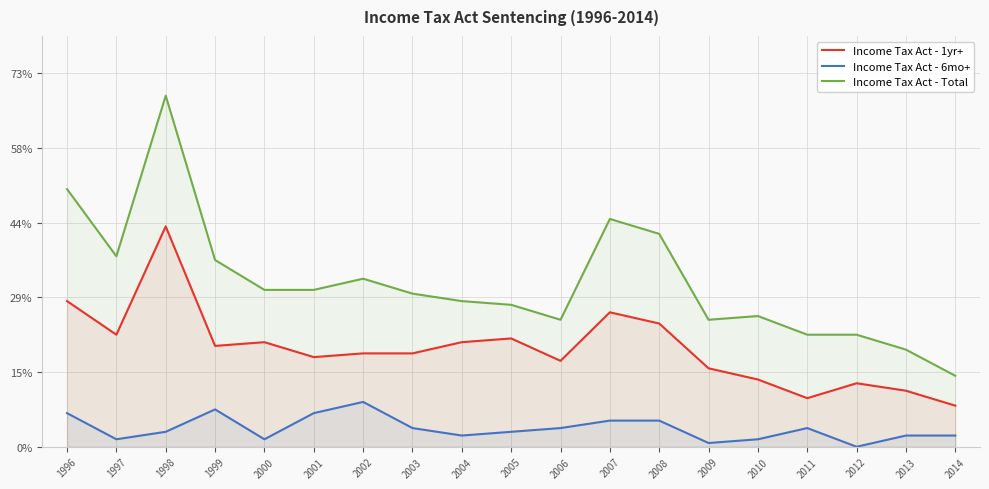

At which category is the sum across all series the highest?

1998